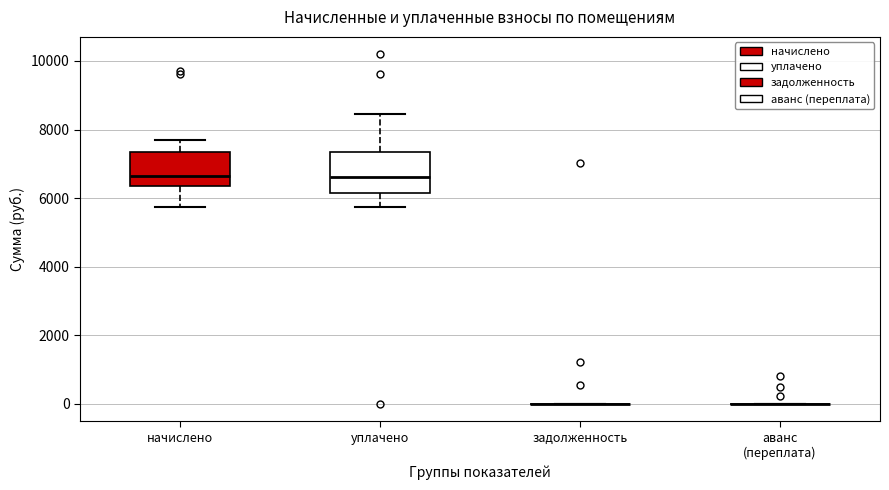

Reading left to right, read every box against the y-axis: the position of its median line, the range the box covers, and the ends of its whiskers. The values are not printed on the chart, so give them approximately, as read against the axis.

начислено: median 6600, box 6400 to 7400, whiskers 5800 to 7600
уплачено: median 6600, box 6200 to 7400, whiskers 5800 to 8400
задолженность: box collapsed to a line at 0, whiskers 0 to 0
аванс (переплата): box collapsed to a line at 0, whiskers 0 to 0